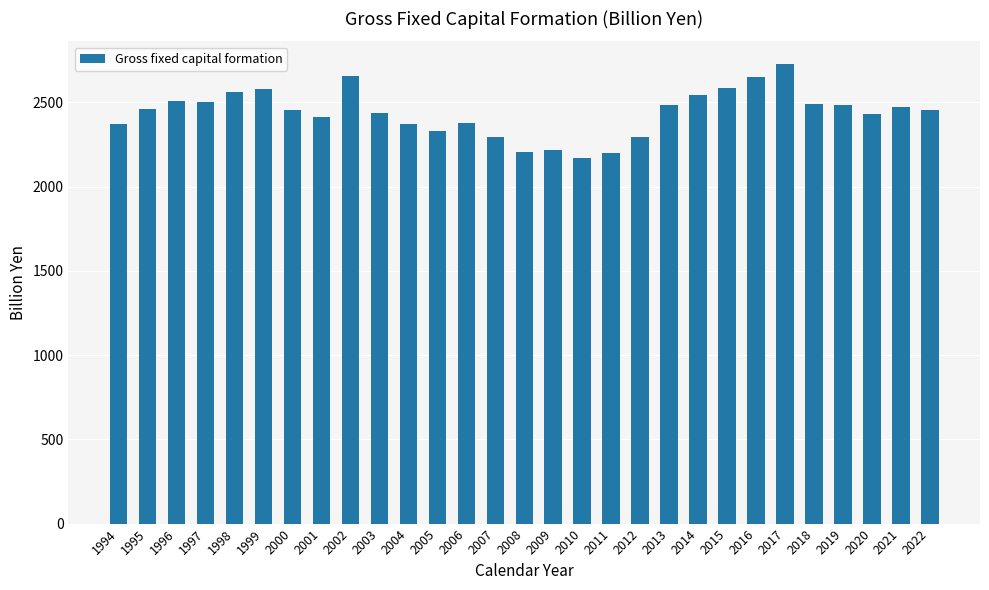

What is the smallest value displayed?

2168.3